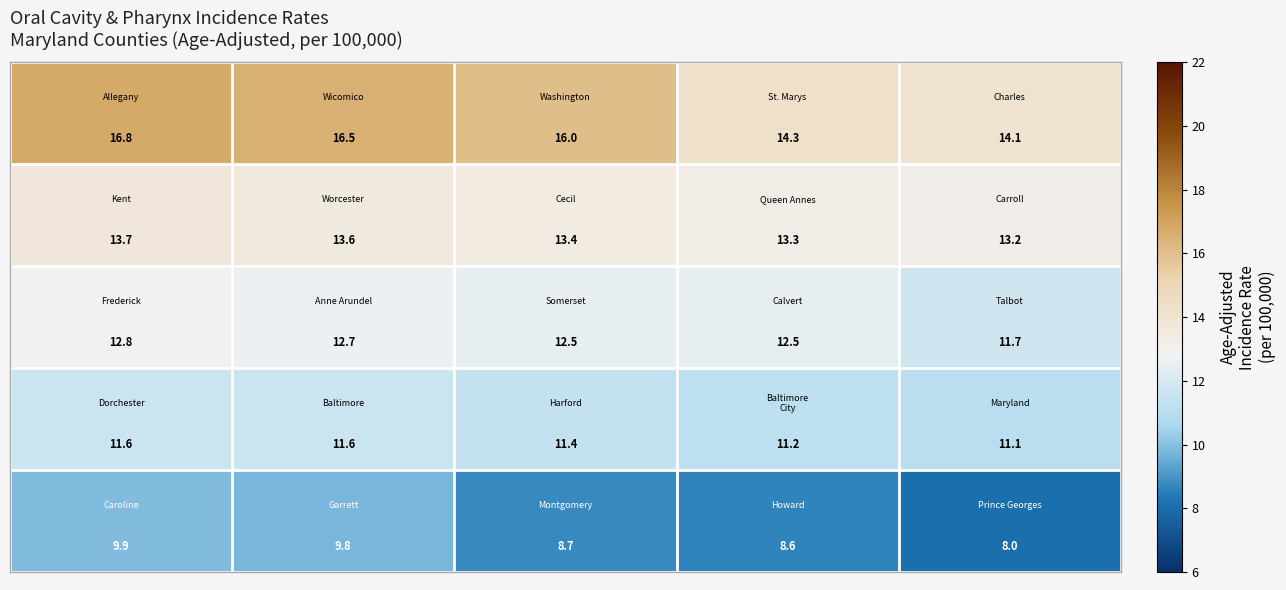

What is the maximum value shown in the chart?

16.8